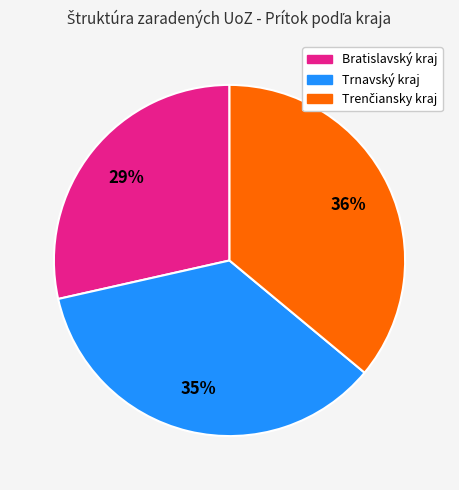

Is there any slice that represents more than half of the pie?

No